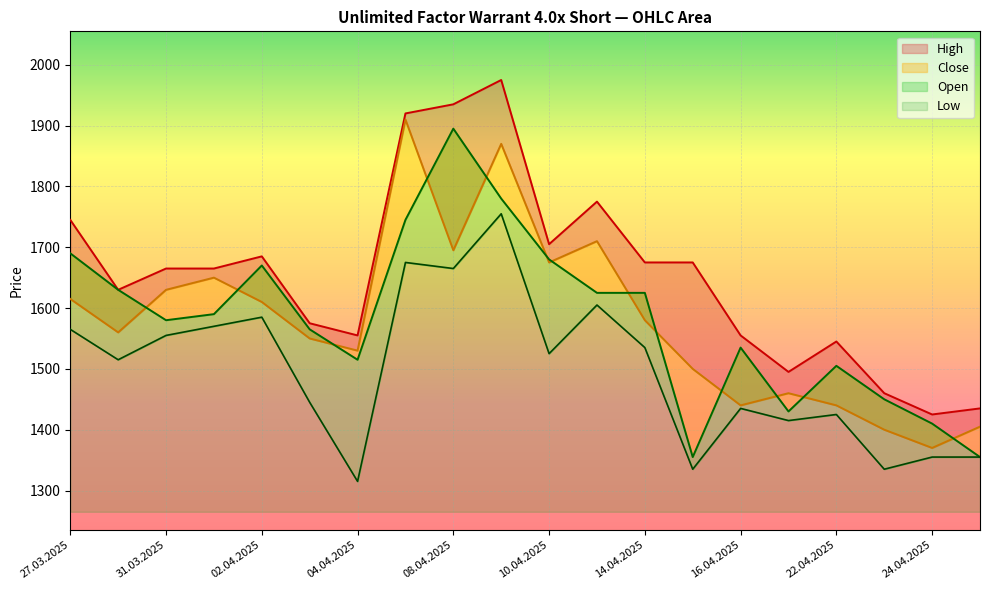

Which has a higher value, 07.04.2025 or 04.04.2025?

07.04.2025